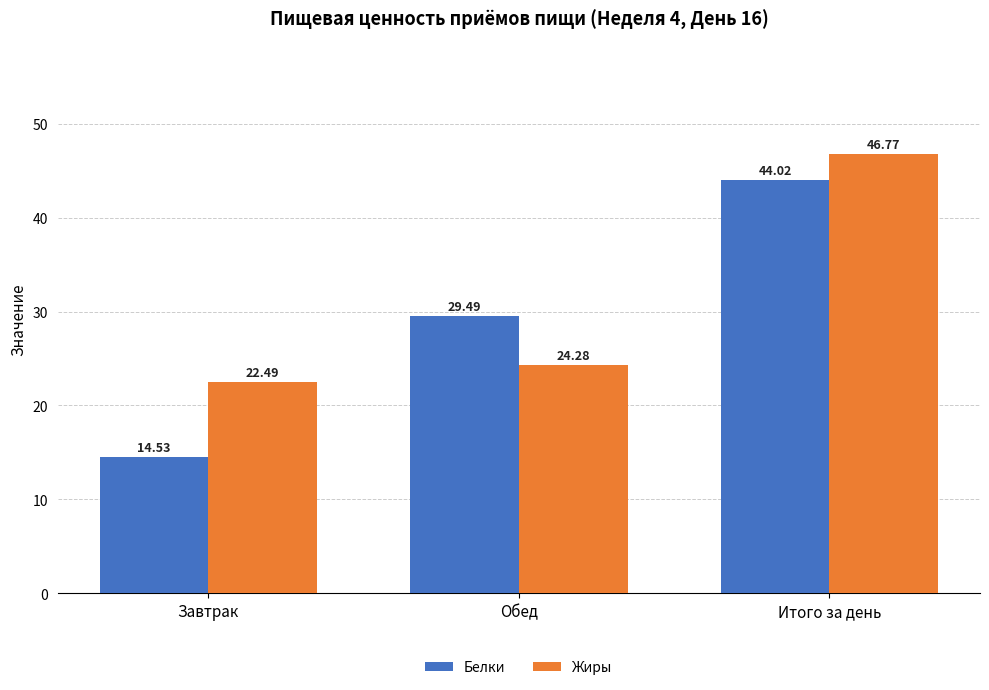

What is the label of the 1st bar from the right?

Итого за день